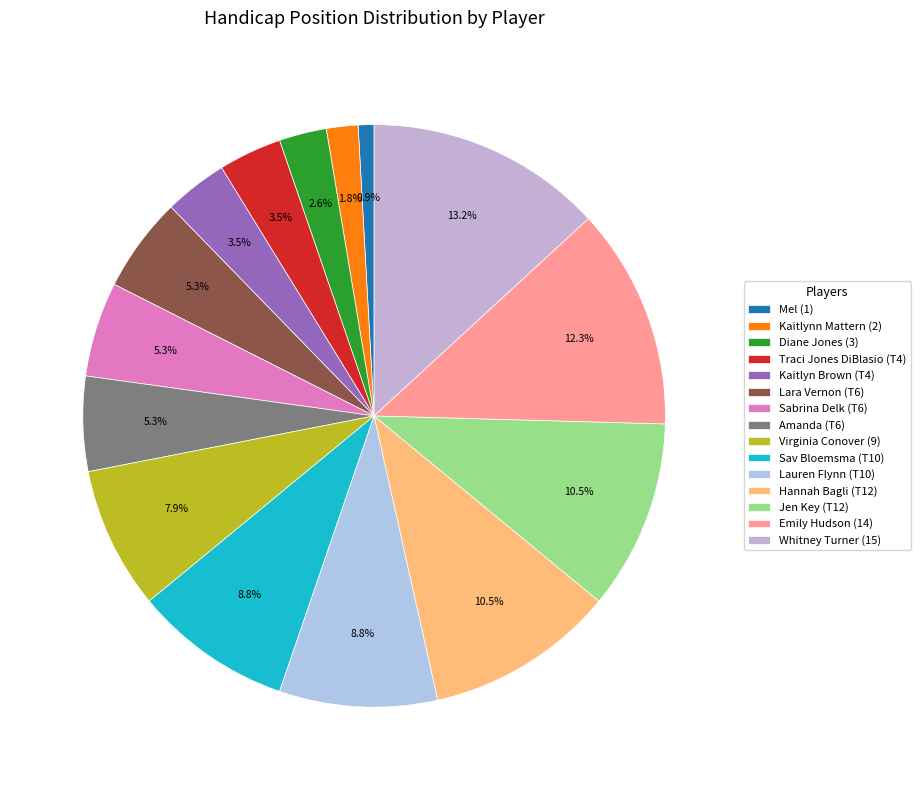

Does any single category account for the majority?

No